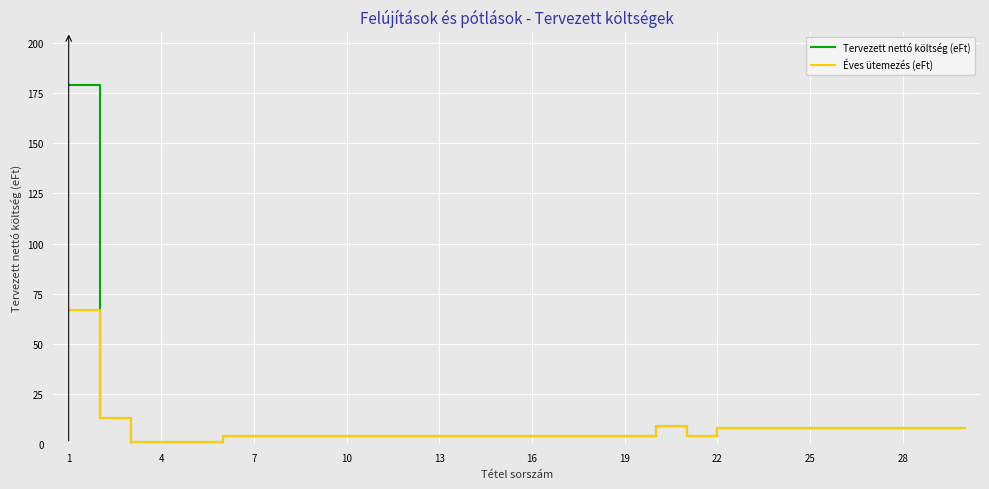

What is the greatest value displayed?

179